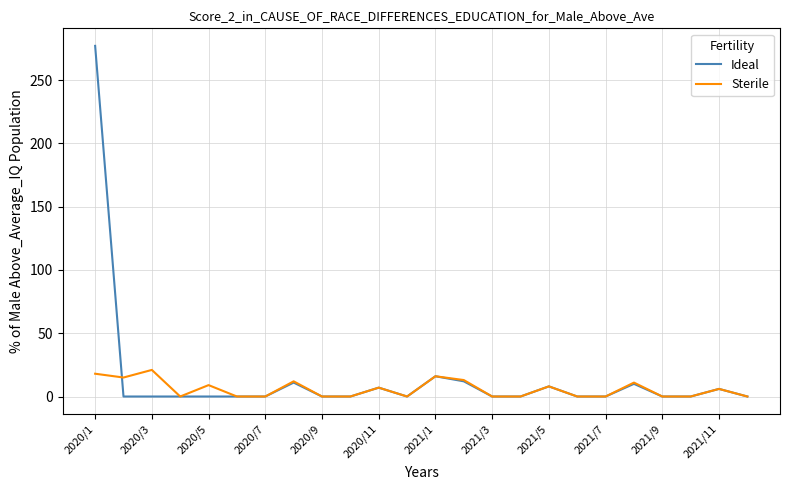

What is the greatest value displayed?

277